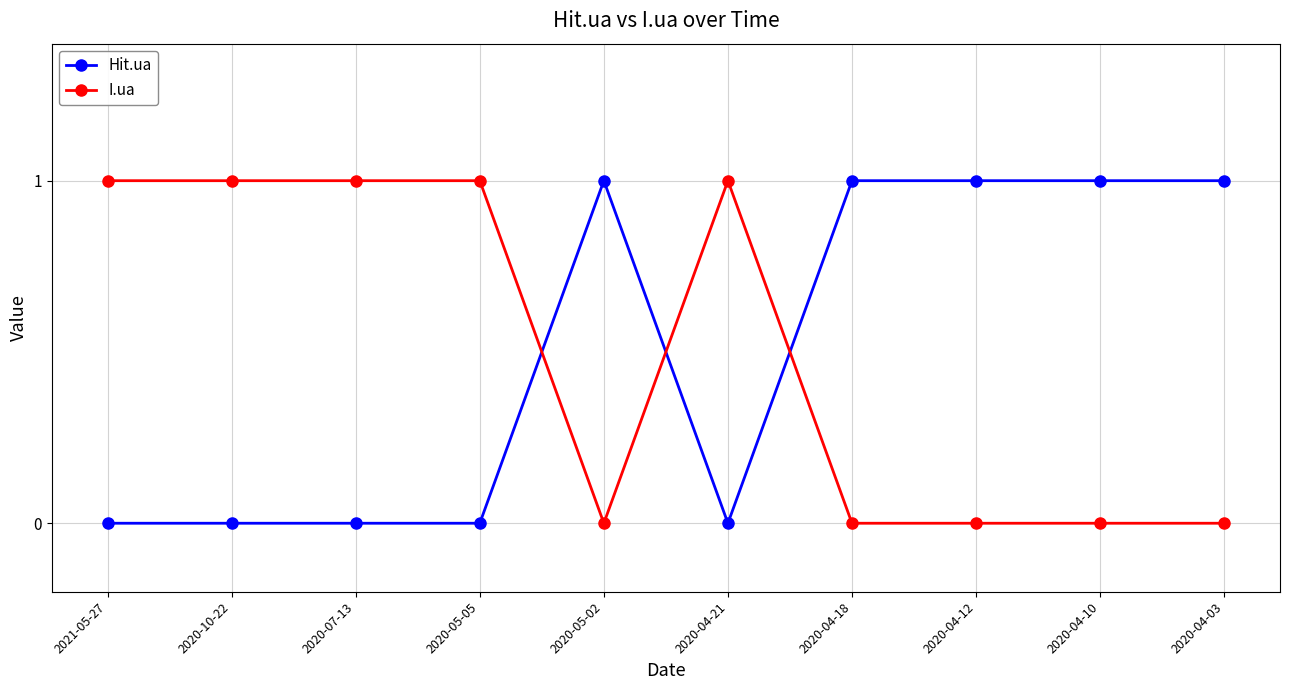

True or false: Hit.ua and I.ua cross at least once.

True